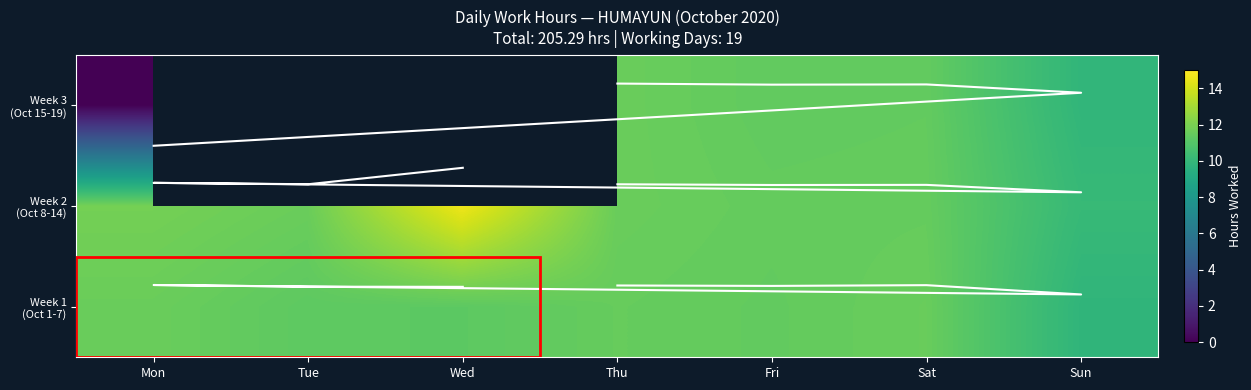

True or false: Week 2 (Oct 8-14) has a value of 11.5 at Sat.

True